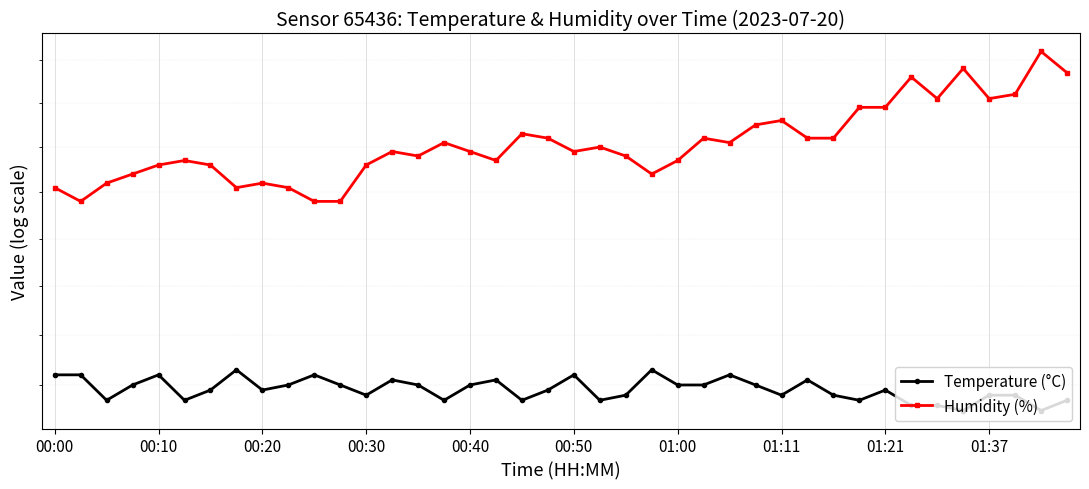

At which category is the sum across all series the highest?

38